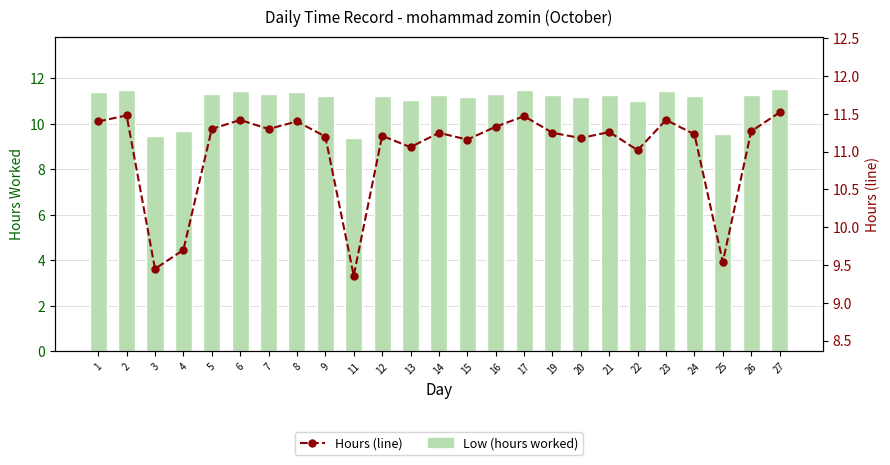

Is it true that Break Total equals 7.2 at 2?

False